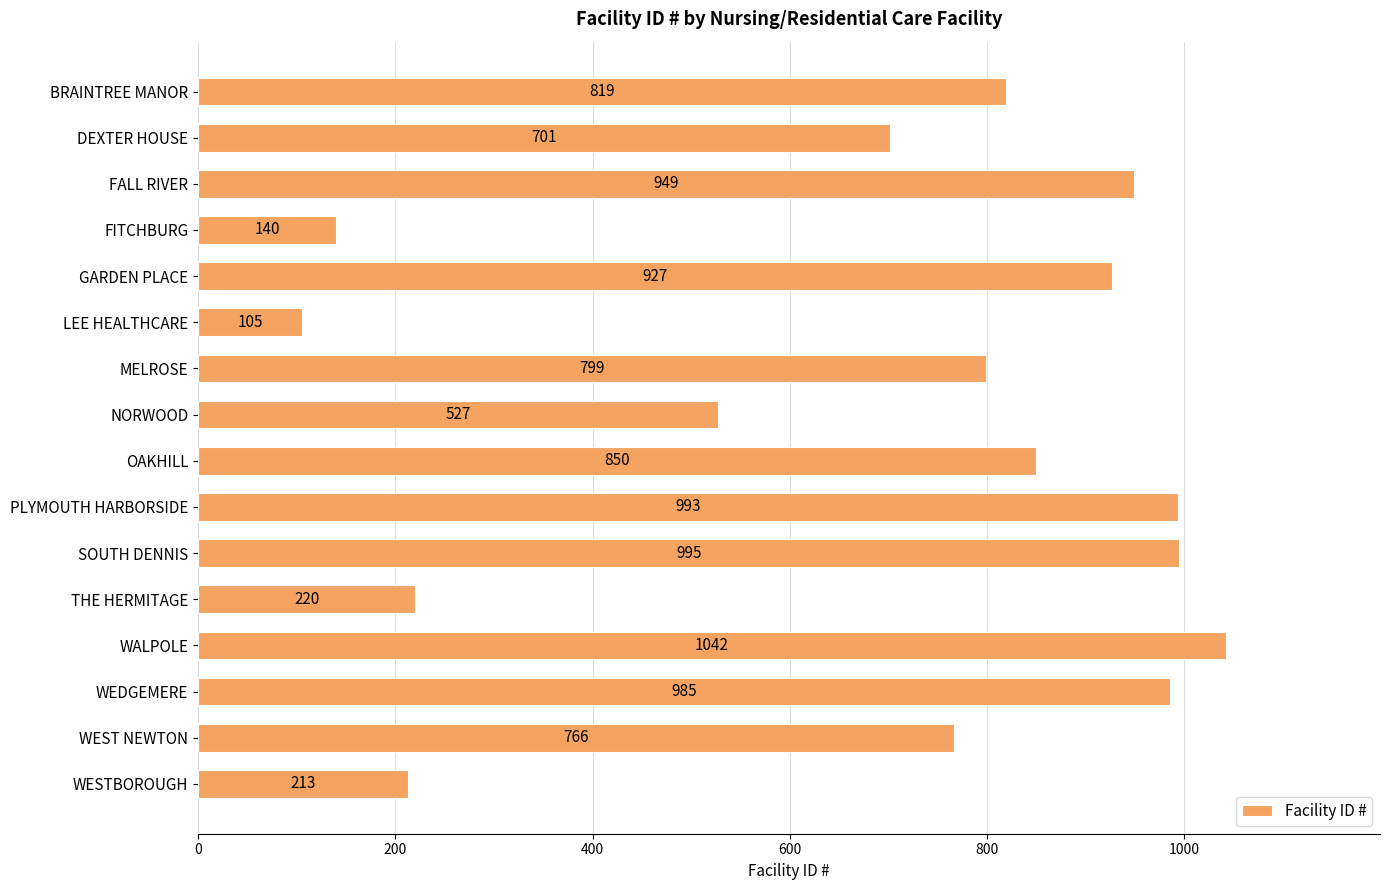

What is the average value?

689